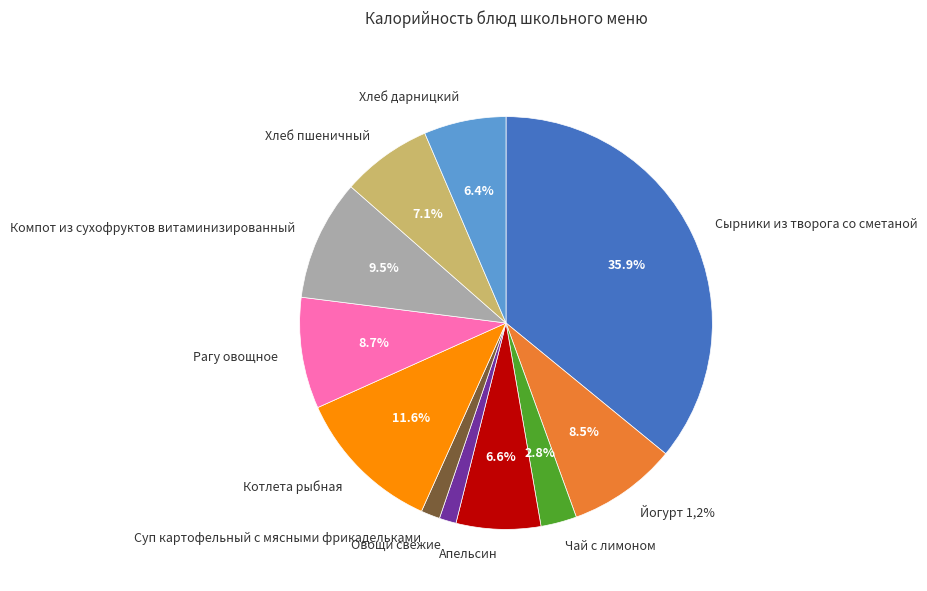

Rank the categories by value from lowest to highest.

Овощи свежие, Суп картофельный с мясными фрикадельками, Чай с лимоном, Хлеб дарницкий, Апельсин, Хлеб пшеничный, Йогурт 1,2%, Рагу овощное, Компот из сухофруктов витаминизированный, Котлета рыбная, Сырники из творога со сметаной